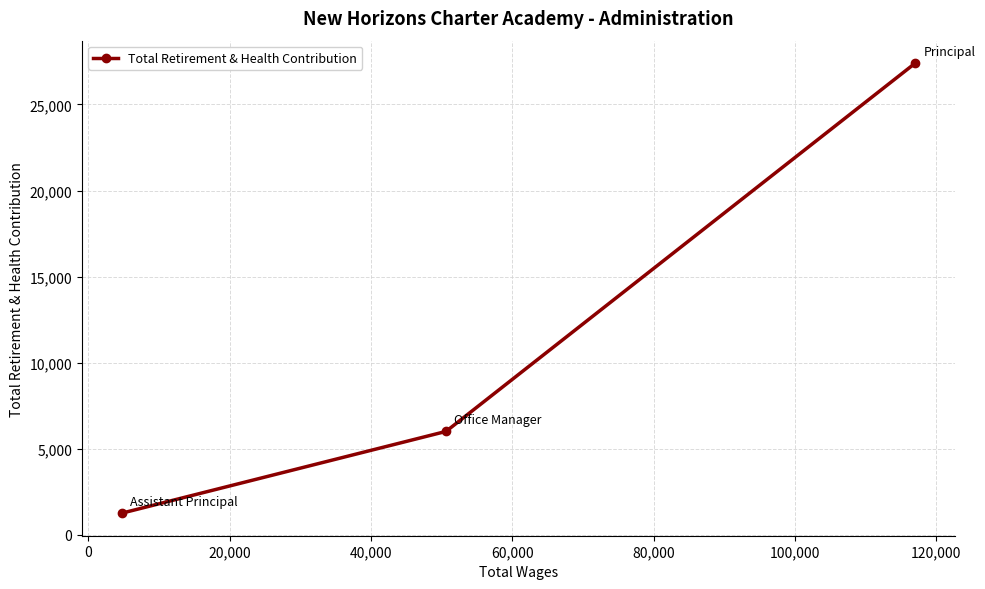

What is the smallest value displayed?

1246